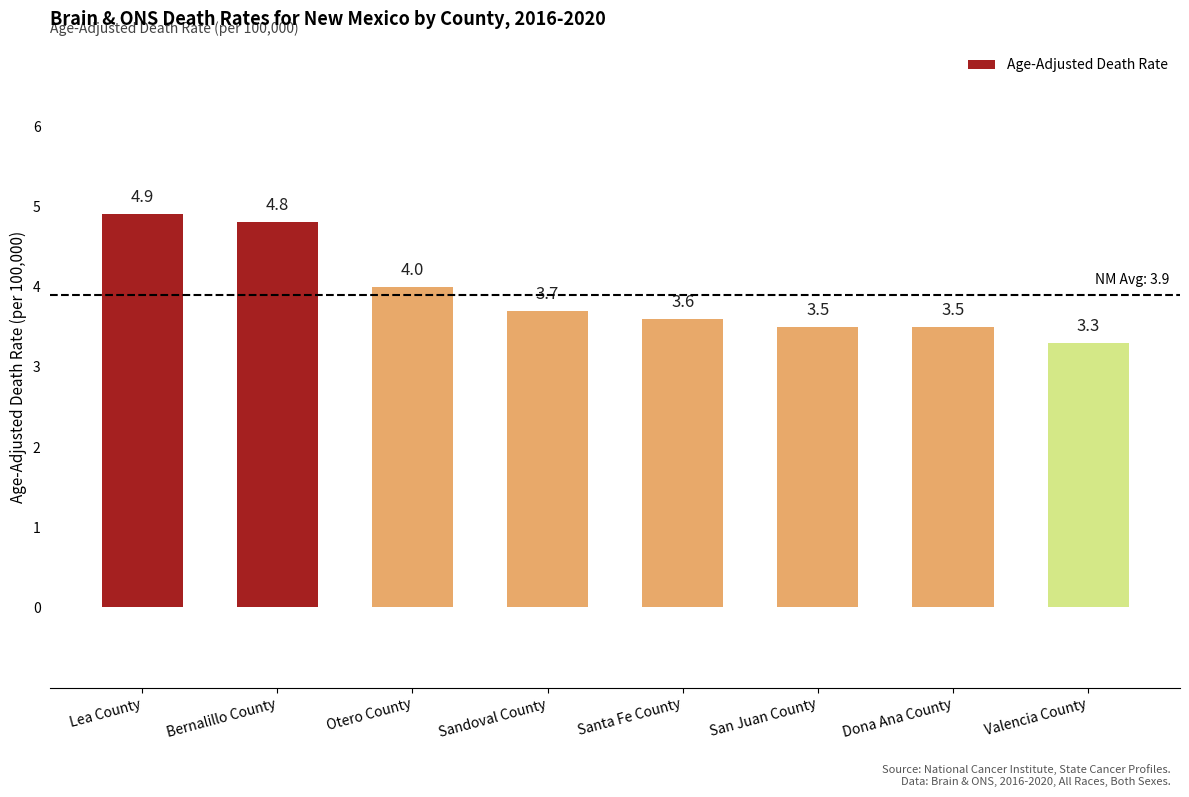

How many values are between 3 and 4?

6